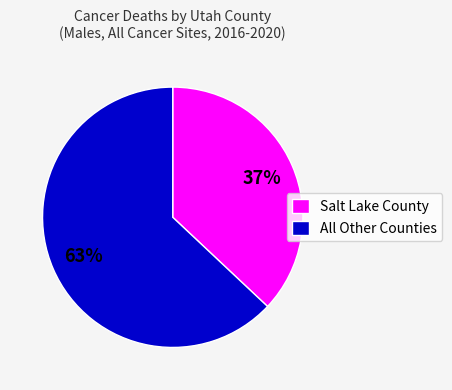

To the nearest percent, what portion does All Other Counties represent?

63%